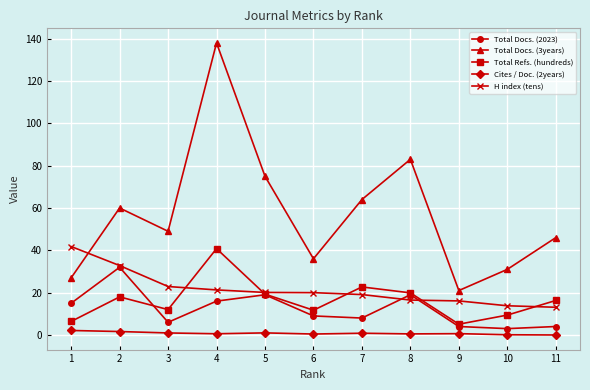

What is the total value across all series at 4?

216.7